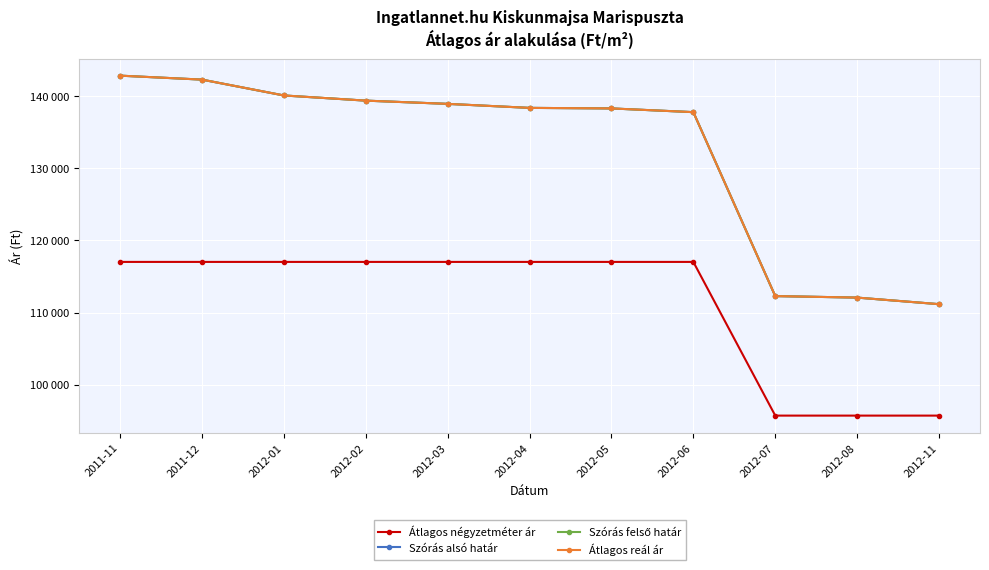

True or false: Átlagos négyzetméter ár and Szórás alsó határ intersect in this chart.

False